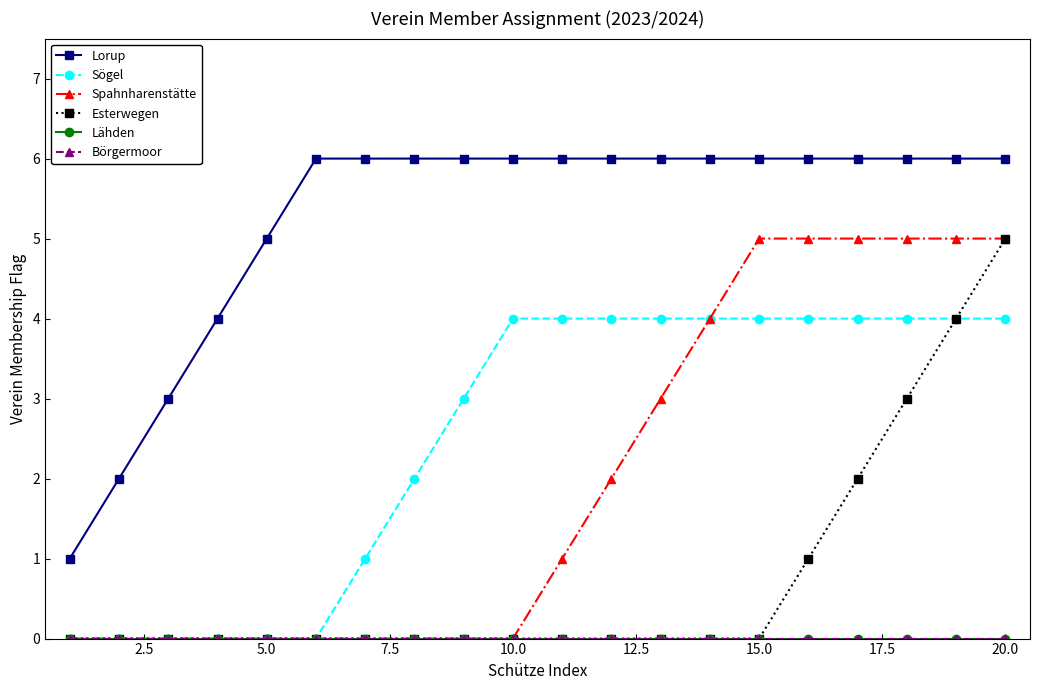

Is this an area chart (filled region under the line)?

No